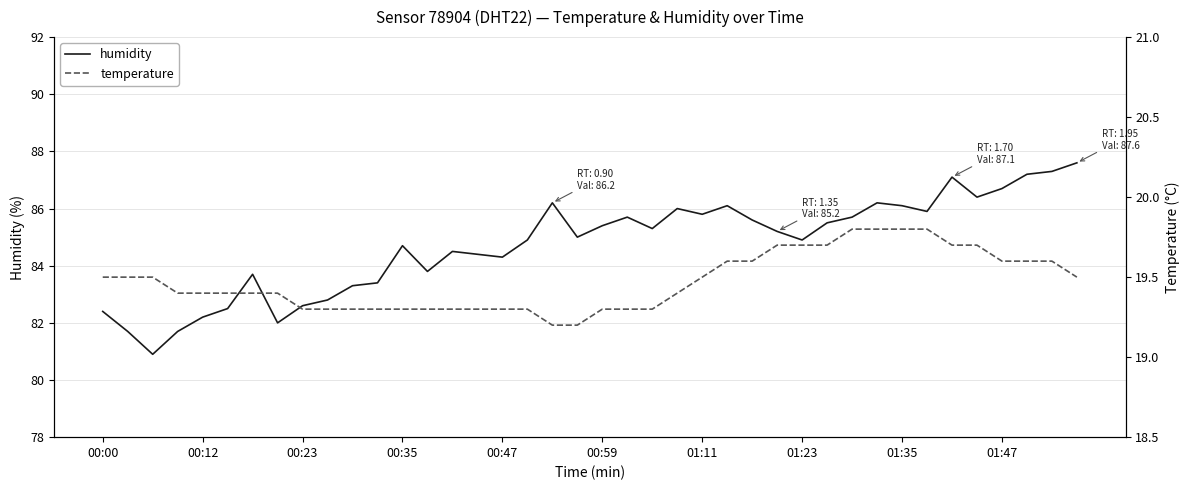

What is the difference between the maximum and second lowest values in the humidity series?

5.9